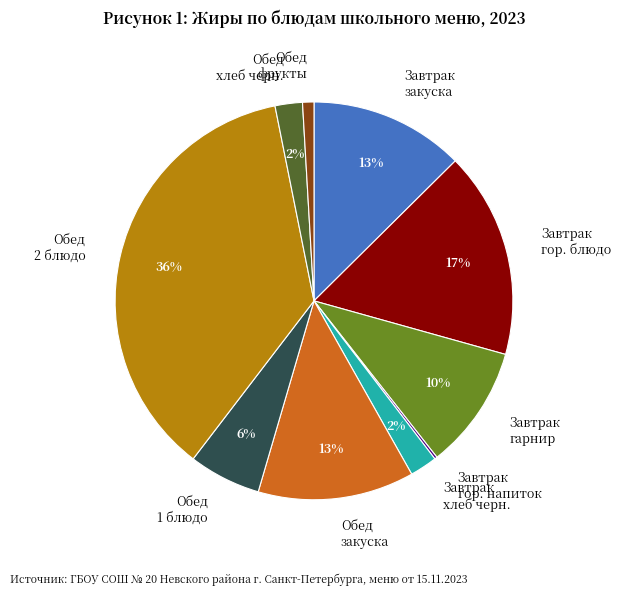

To the nearest percent, what is the difference between the largest and smallest slice percentages?

36%